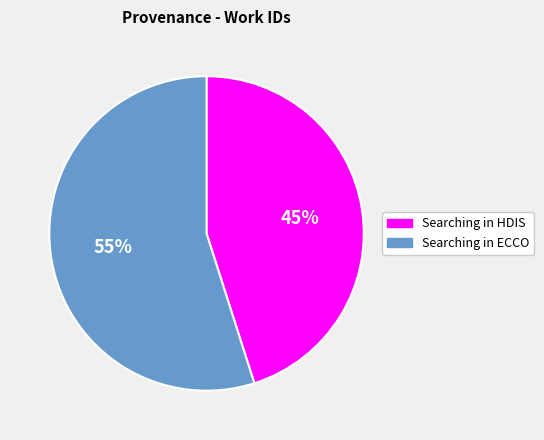

Does Searching in HDIS account for over 50% of the chart?

No